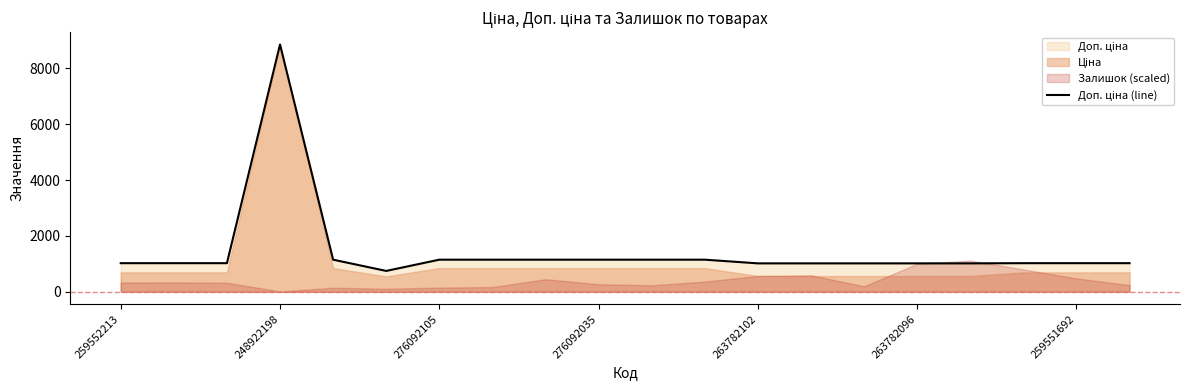

How many lines are shown in the chart?

1